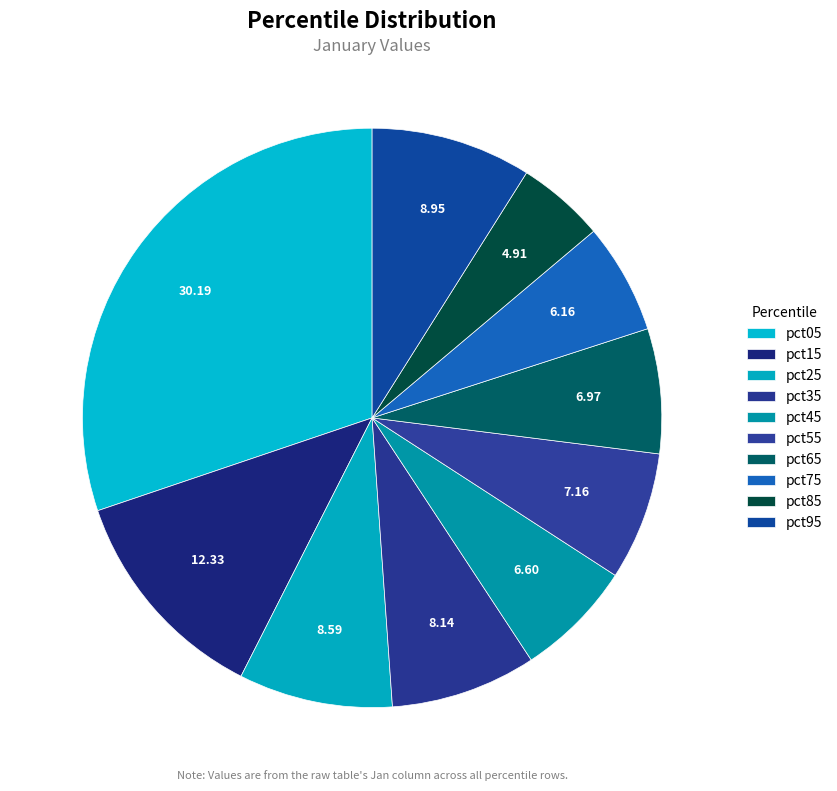

Combined, do pct65 and pct35 account for over 50%?

No